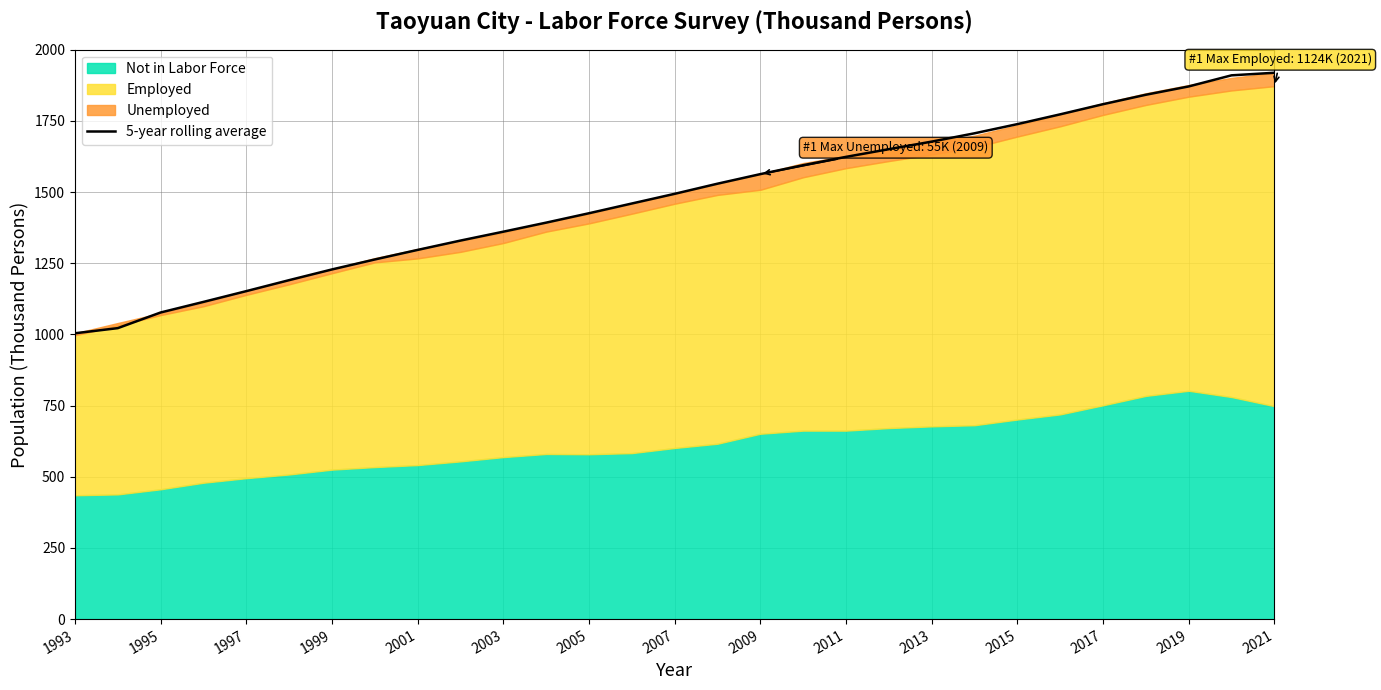

Which label corresponds to the smallest value in the chart?

1993